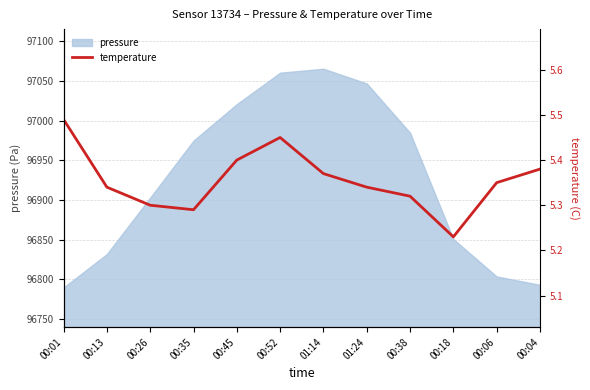

Where is pressure nearest to the value 96927?

00:26